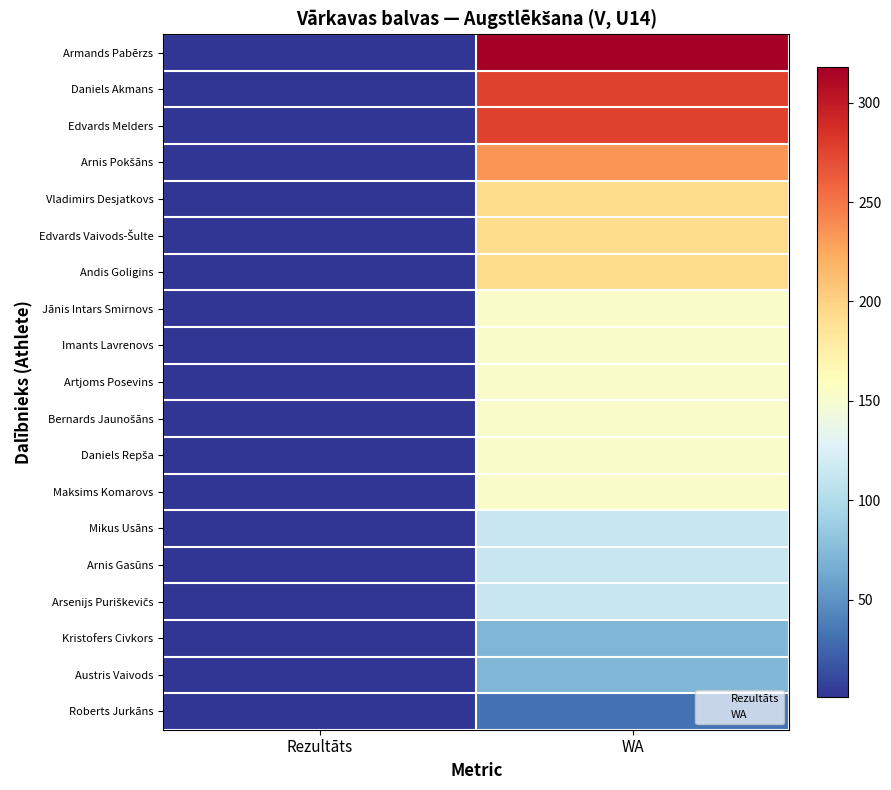

At how many categories does at least one series exceed 164?

1